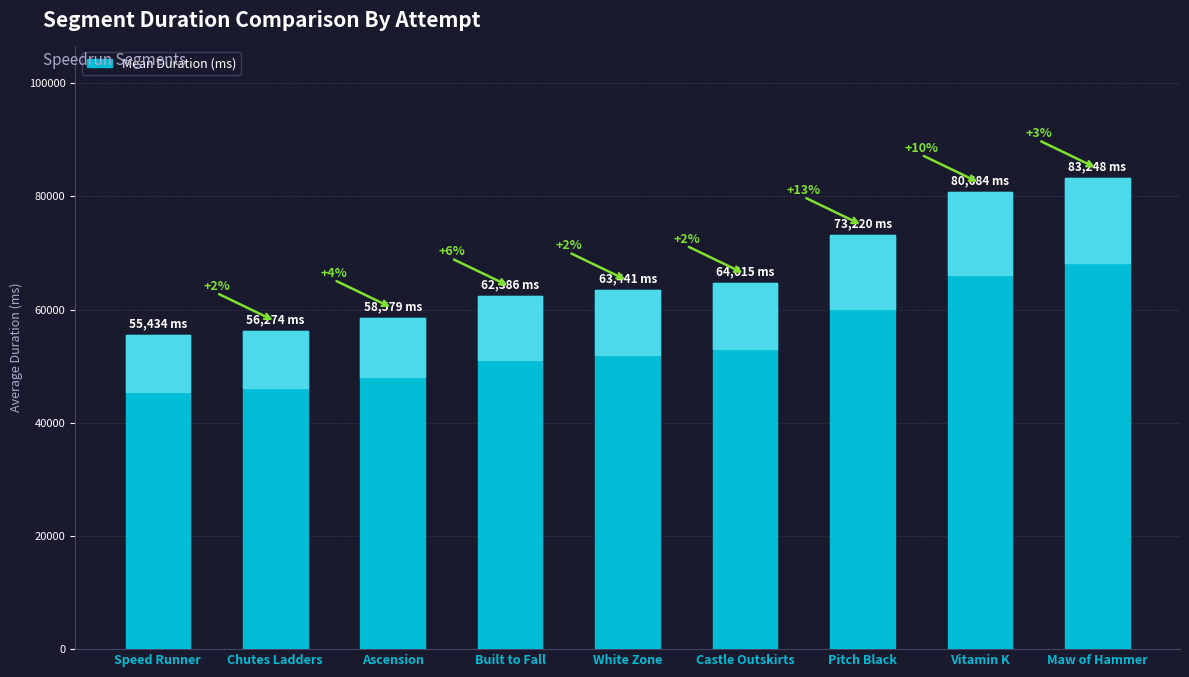

How many bars are there in total?

9